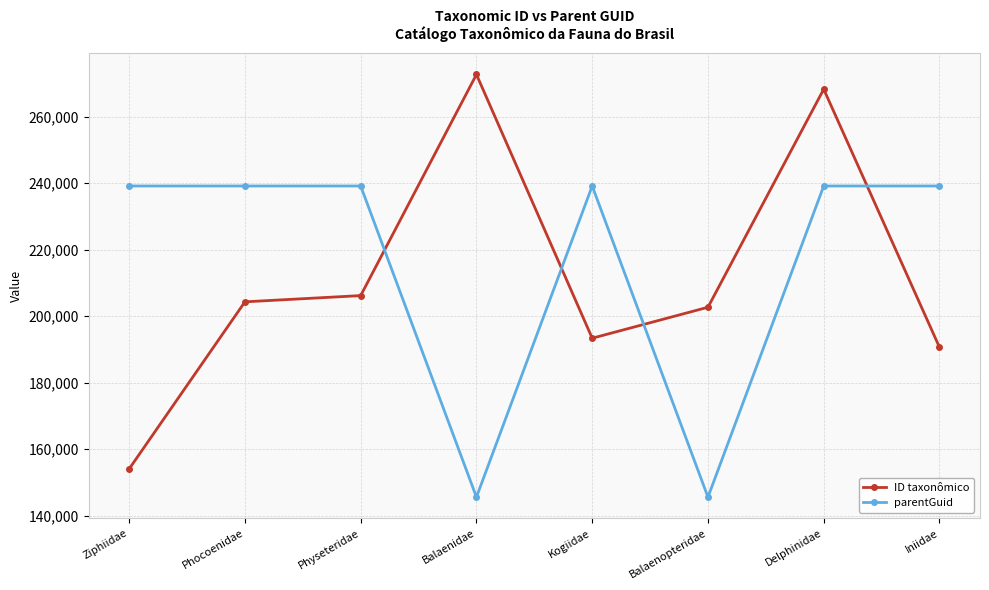

What is the maximum value for ID taxonômico?

272651